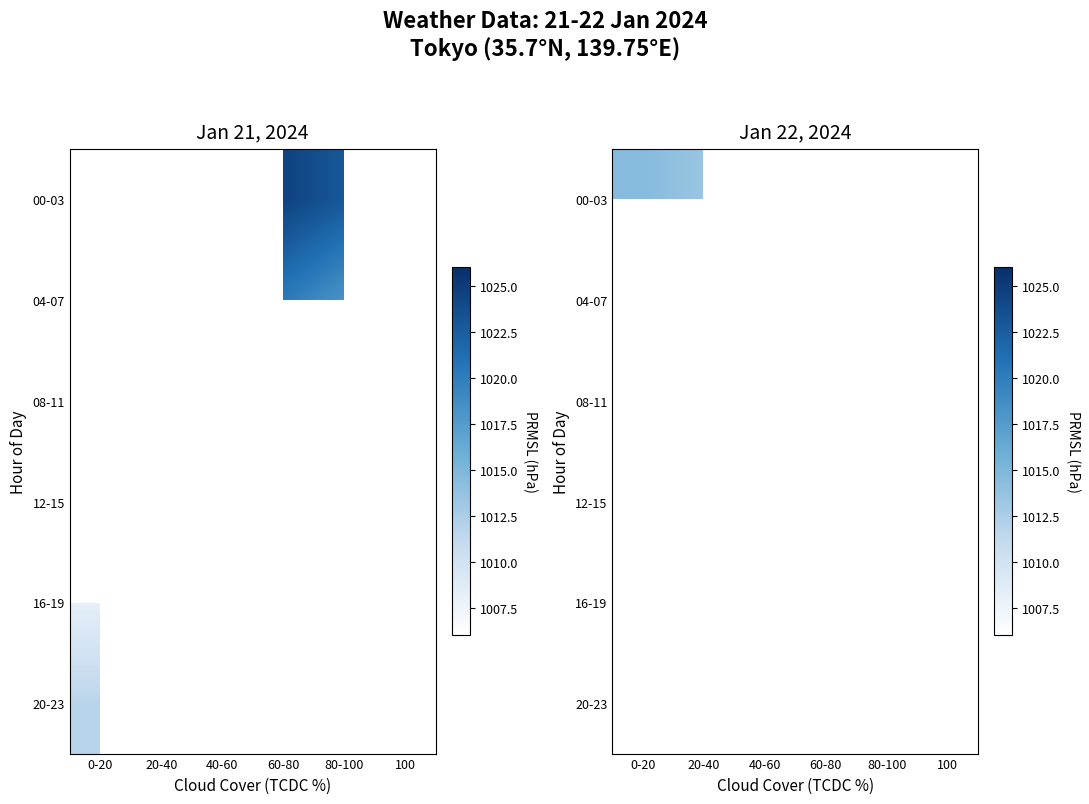

Which series has the widest spread of values?

00-03